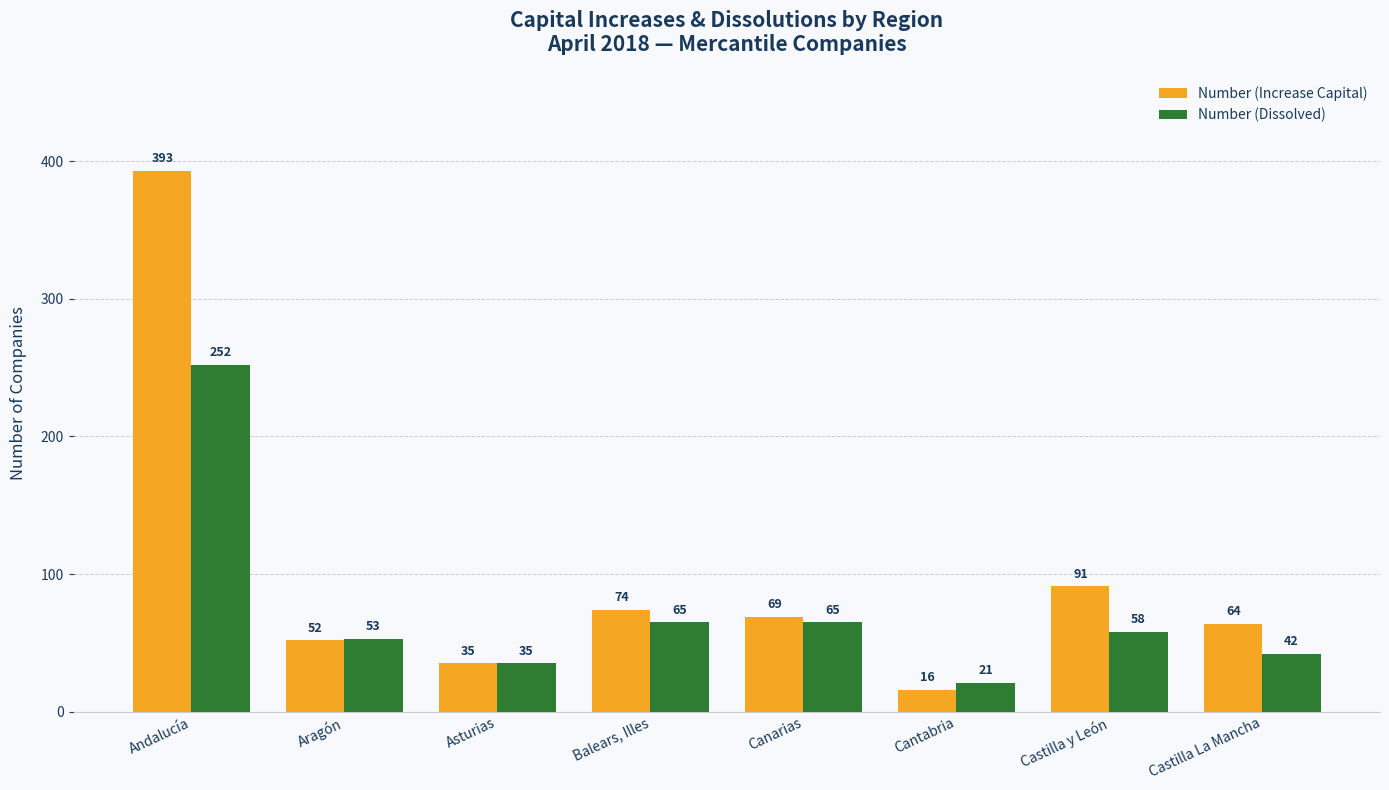

Reading left to right, what are all the values shown in this chart?

Number (Increase Capital): Andalucía=393	Aragón=52	Asturias=35	Balears, Illes=74	Canarias=69	Cantabria=16	Castilla y León=91	Castilla La Mancha=64
Number (Dissolved): Andalucía=252	Aragón=53	Asturias=35	Balears, Illes=65	Canarias=65	Cantabria=21	Castilla y León=58	Castilla La Mancha=42